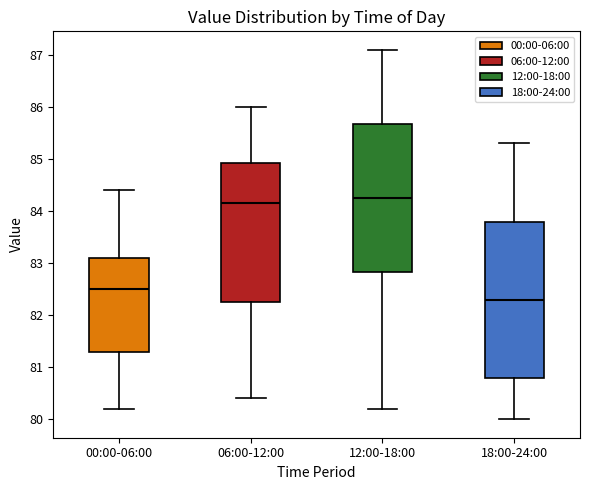

Reading left to right, read every box against the y-axis: the position of its median line, the range the box covers, and the ends of its whiskers. The values are not printed on the chart, so give them approximately, as read against the axis.

00:00-06:00: median 82.5, box 81.3 to 83.1, whiskers 80.2 to 84.4
06:00-12:00: median 84.2, box 82.3 to 84.9, whiskers 80.4 to 86.0
12:00-18:00: median 84.3, box 82.8 to 85.7, whiskers 80.2 to 87.1
18:00-24:00: median 82.3, box 80.8 to 83.8, whiskers 80.0 to 85.3